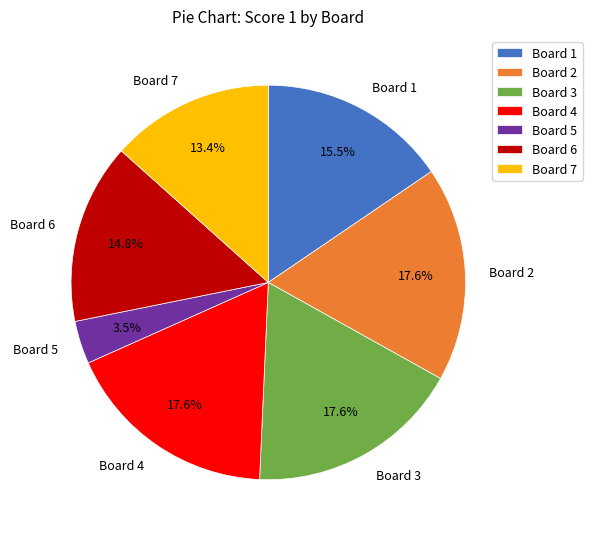

Does Board 7 account for over 50% of the chart?

No